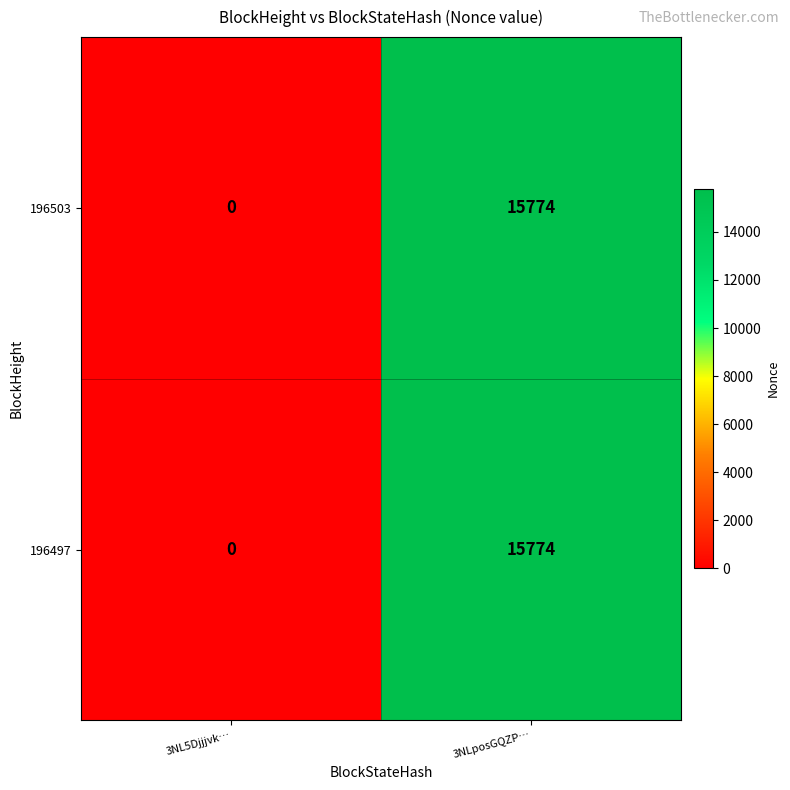

Reading left to right, list all the values displayed in this chart.

196503: 0	15774
196497: 0	15774